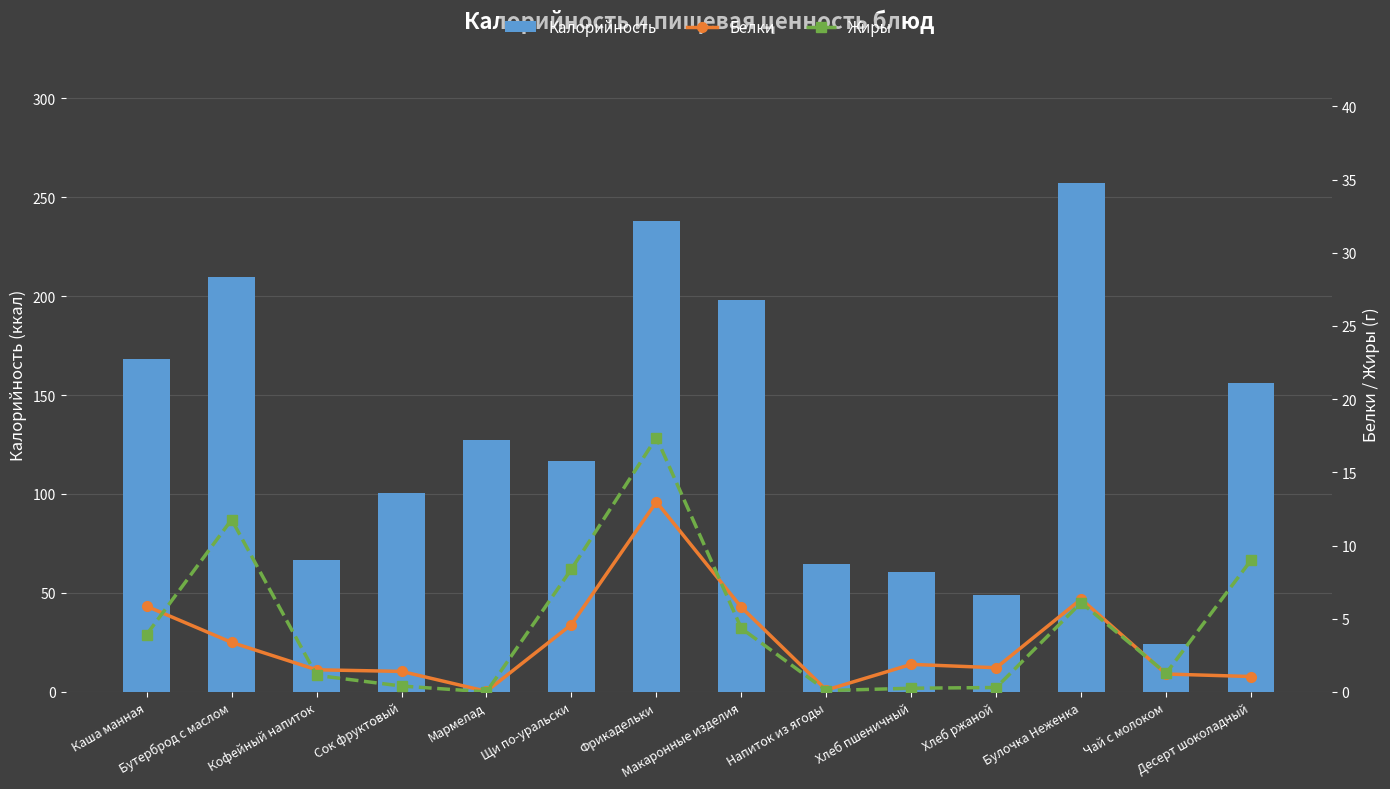

What are all the series names shown in the legend?

Калорийность, Белки, Жиры